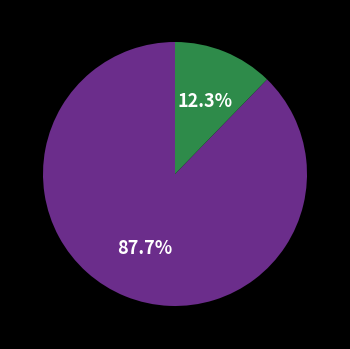

Is there any slice that represents more than half of the pie?

Yes